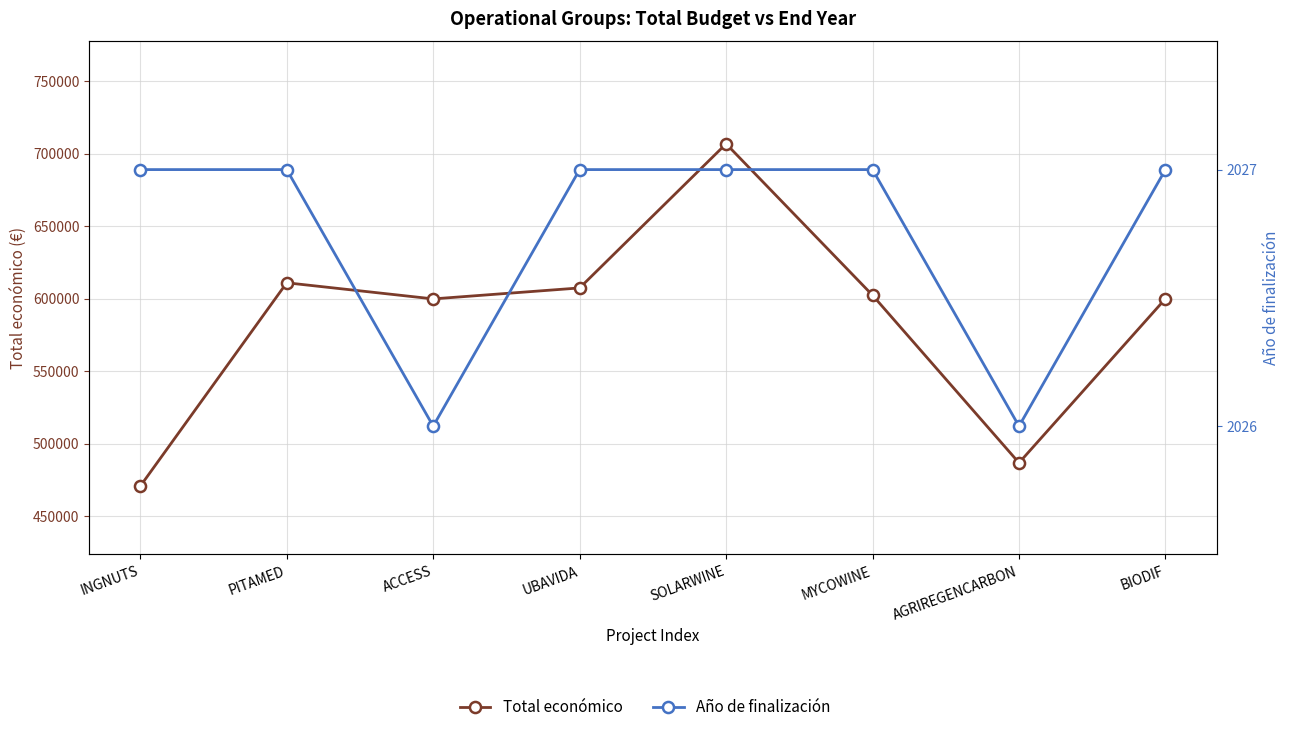

At which label does Total económico reach its minimum?

INGNUTS